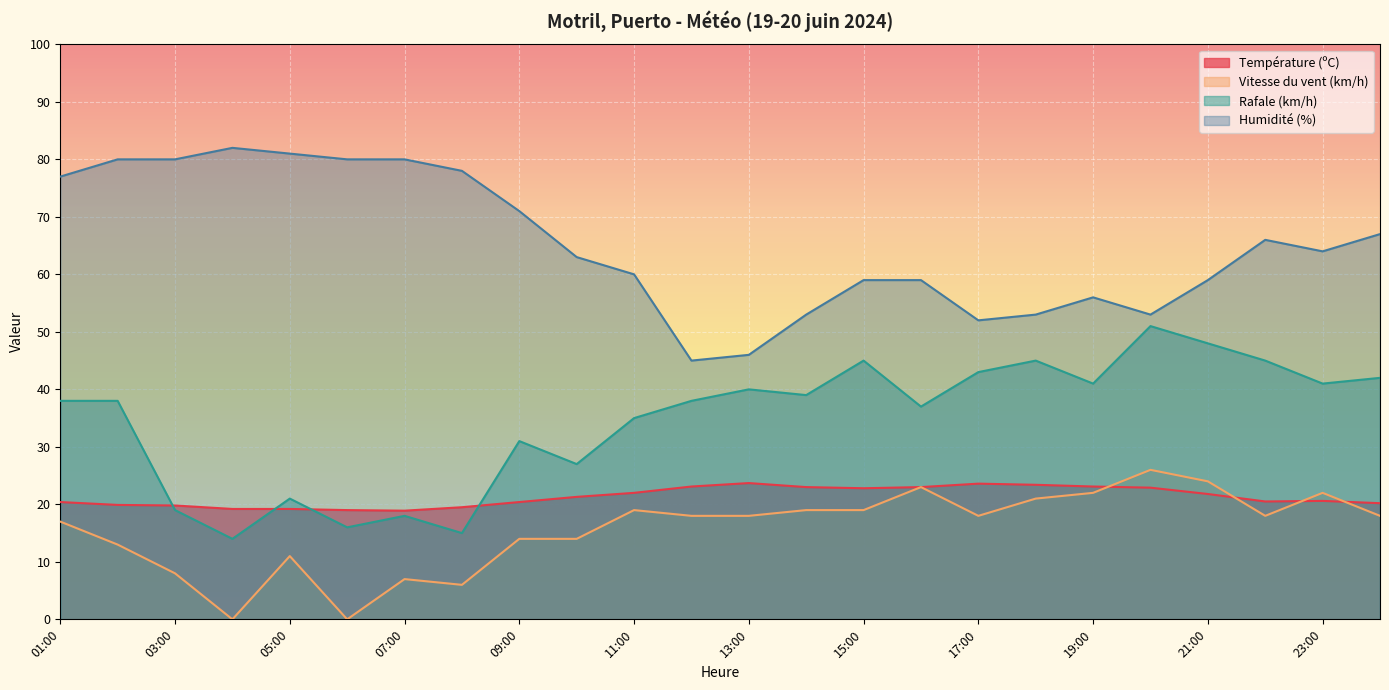

Does the chart display data point markers on the line(s)?

No